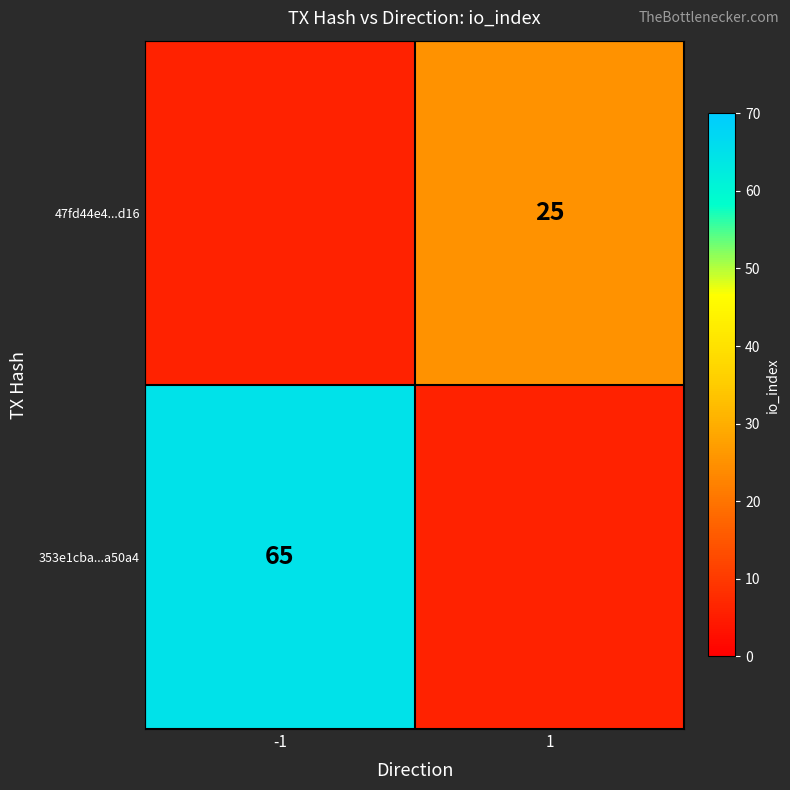

Is the value of 47fd44e4...d16 at 1 greater than the value of 353e1cba...a50a4 at -1?

No